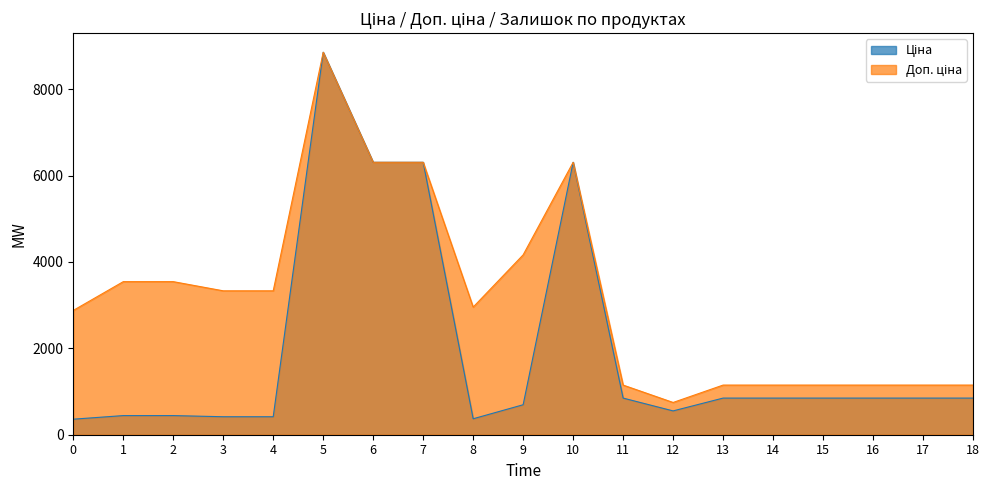

What is the difference between the highest and lowest values at 3?

2915.9